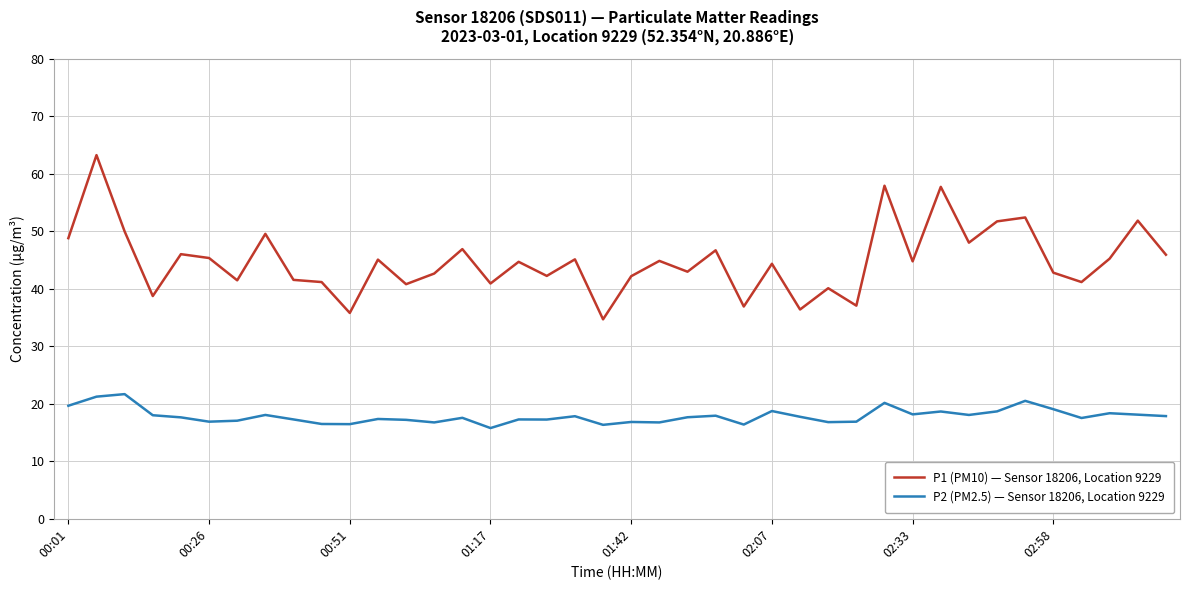

What is the average value of the P2 (PM2.5) — Sensor 18206, Location 9229 series?

17.9